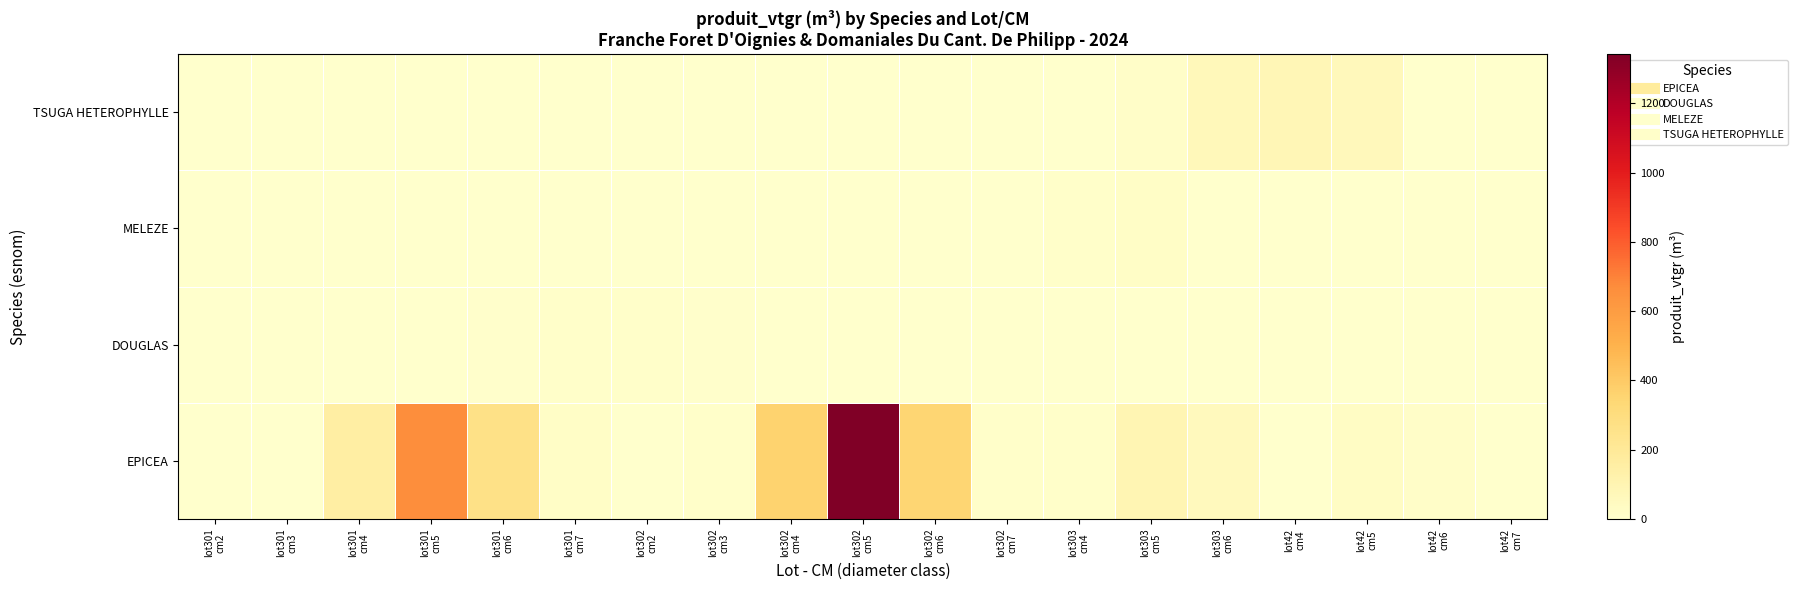

At which category does the chart reach its minimum across all series?

lot302
cm4